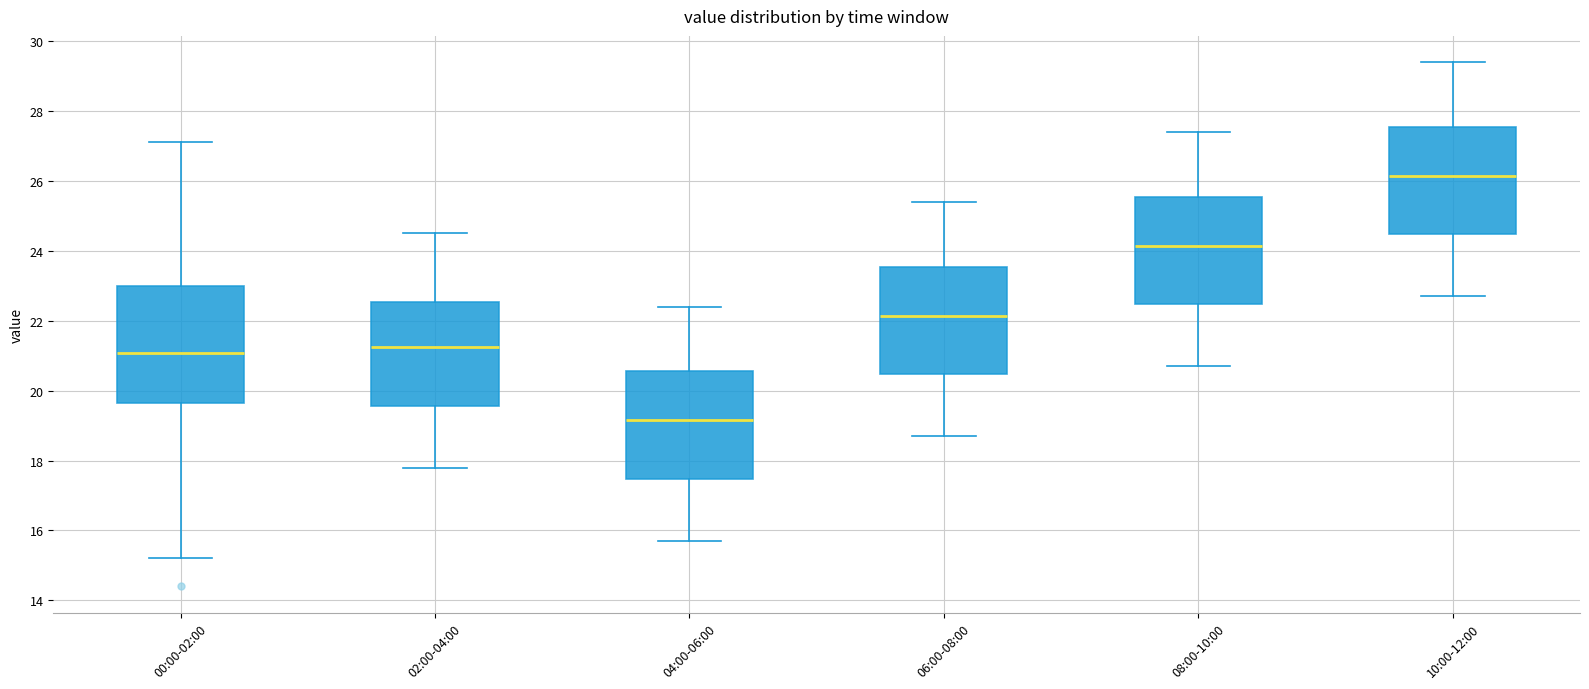

Which box's median line is the lowest?

04:00-06:00